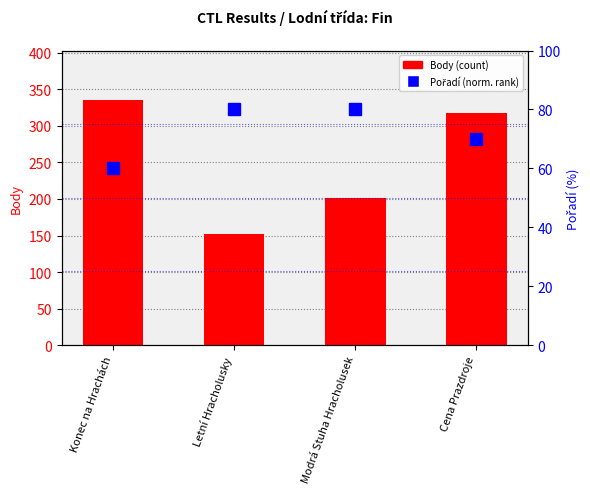

What are all the series names shown in the legend?

Body, Pořadí (norm.)